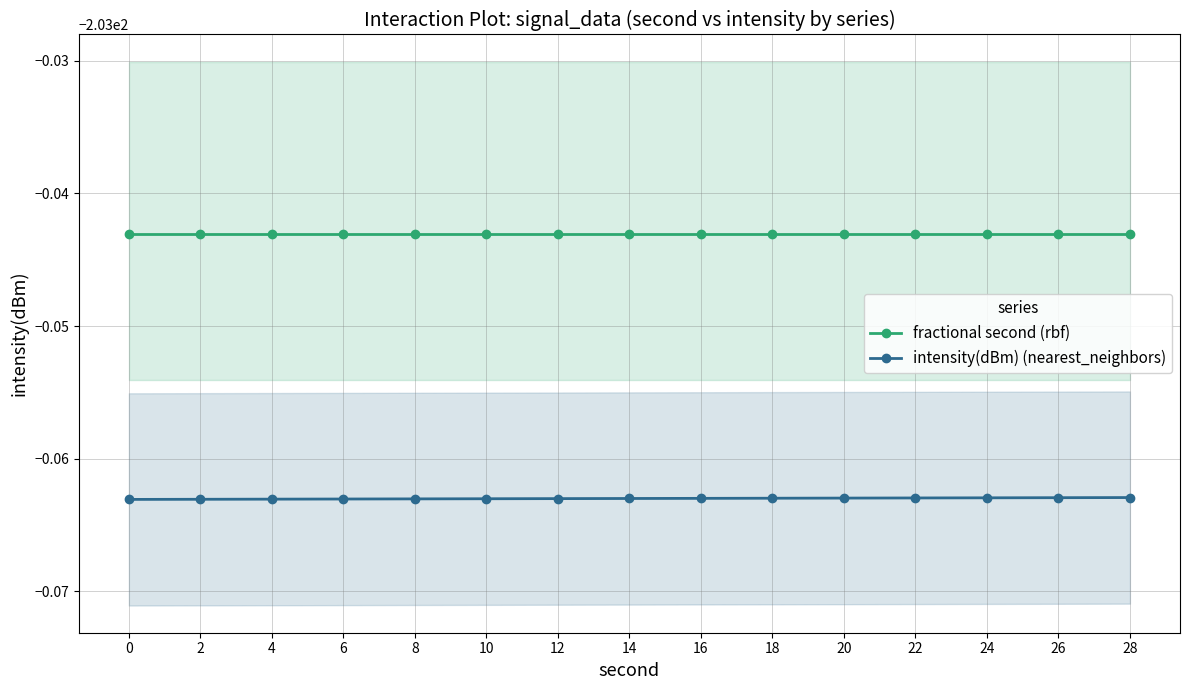

True or false: fractional second (rbf) and intensity(dBm) (nearest_neighbors) intersect in this chart.

False